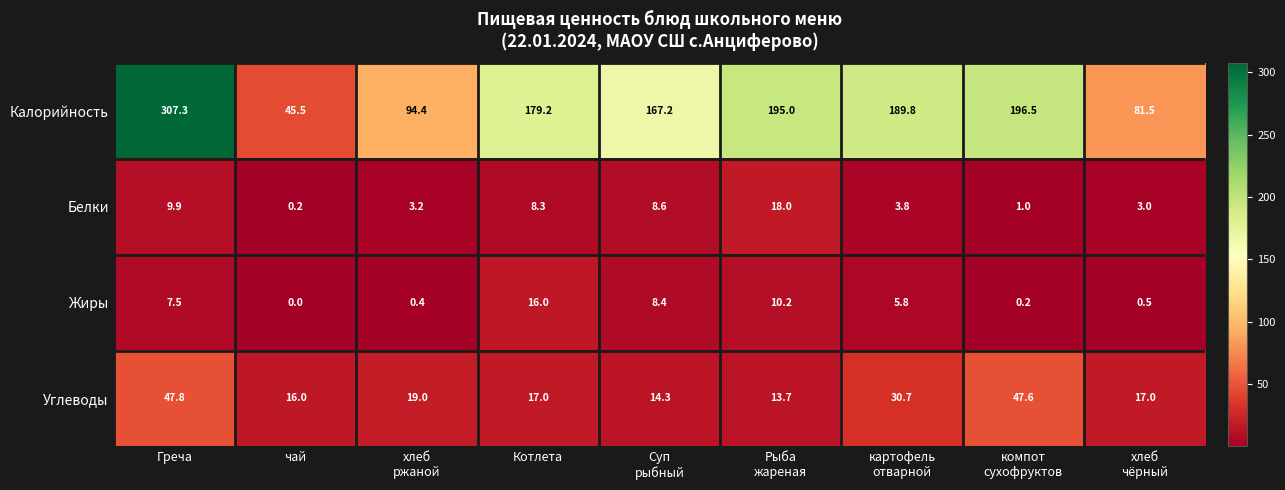

What is the greatest value displayed?

307.3